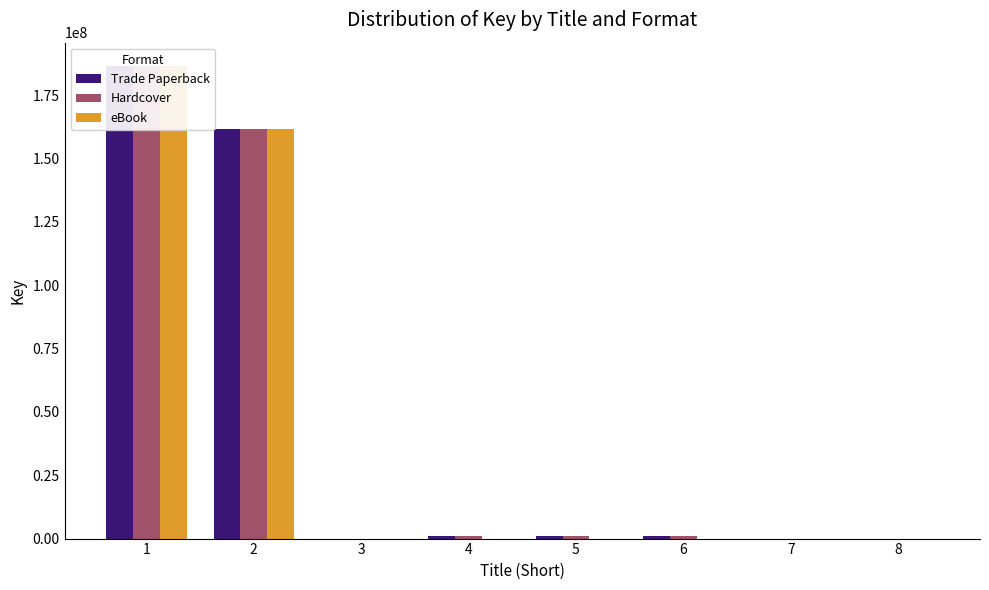

Reading left to right, transcribe all the data shown in this chart.

Trade Paperback: 1=186457569	2=161857436	3=6491	4=1063196	5=1063180	6=1063193	7=5544	8=6009
Hardcover: 1=186457569	2=161857436	3=6491	4=1063196	5=1063180	6=1063193	7=5544	8=6009
eBook: 1=186457569	2=161857436	3=6491	4=0	5=0	6=0	7=5544	8=6009